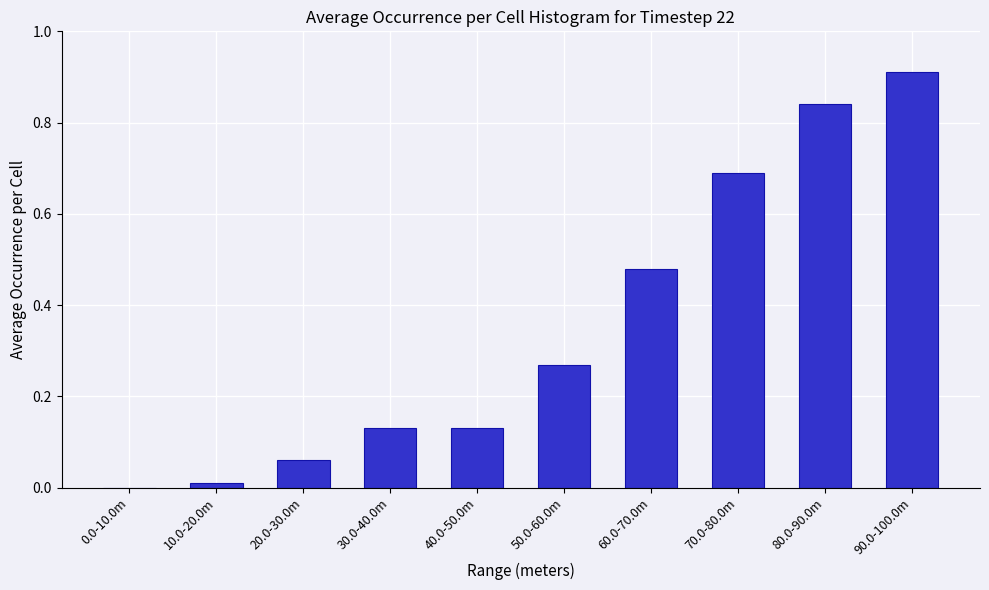

Which category has the highest value across all series?

90.0-100.0m